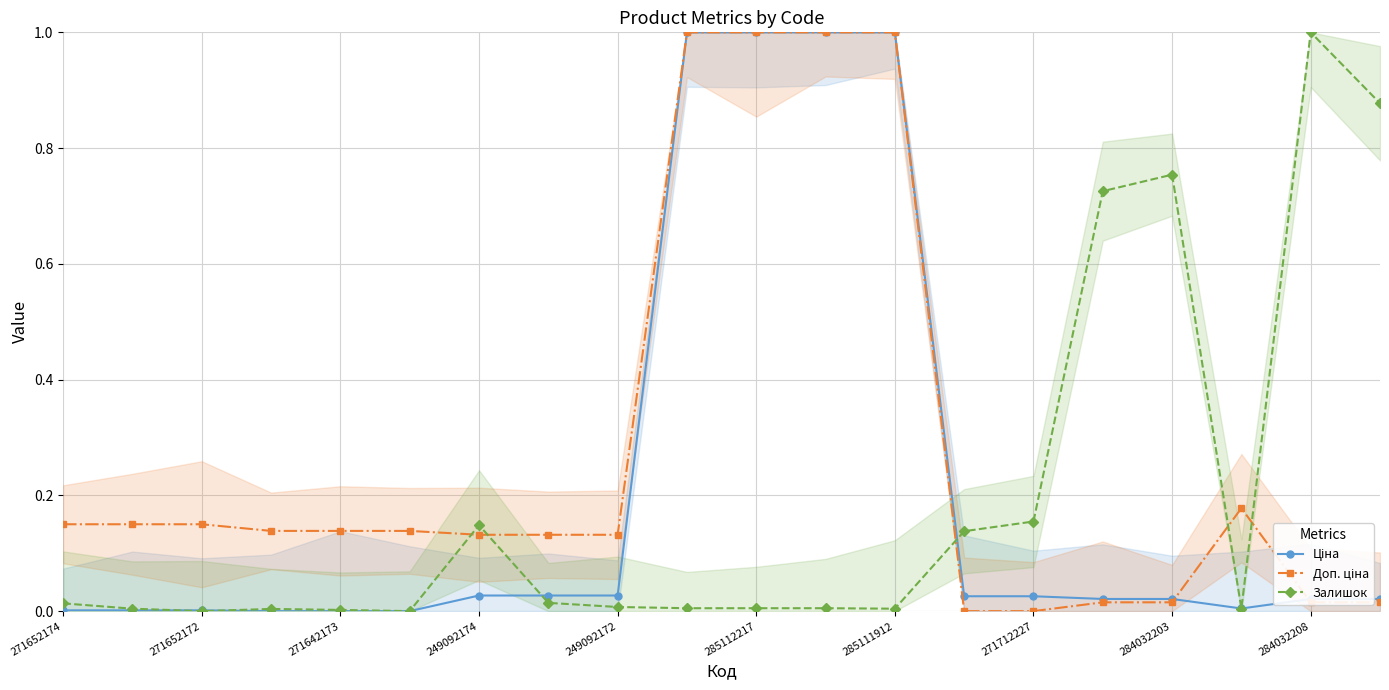

Is it true that Залишок equals 0.0 at 285111912?

True